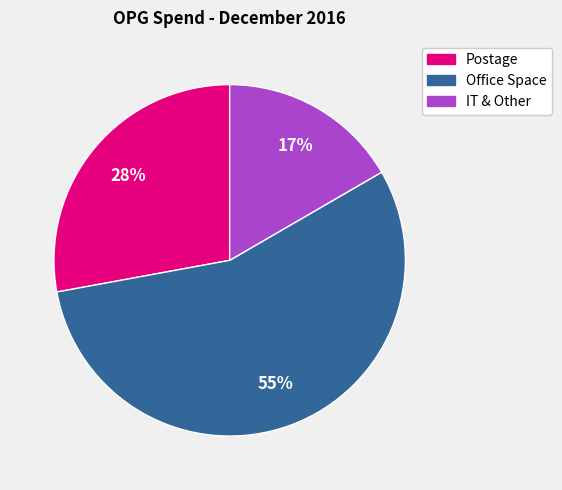

Does any single category account for the majority?

Yes